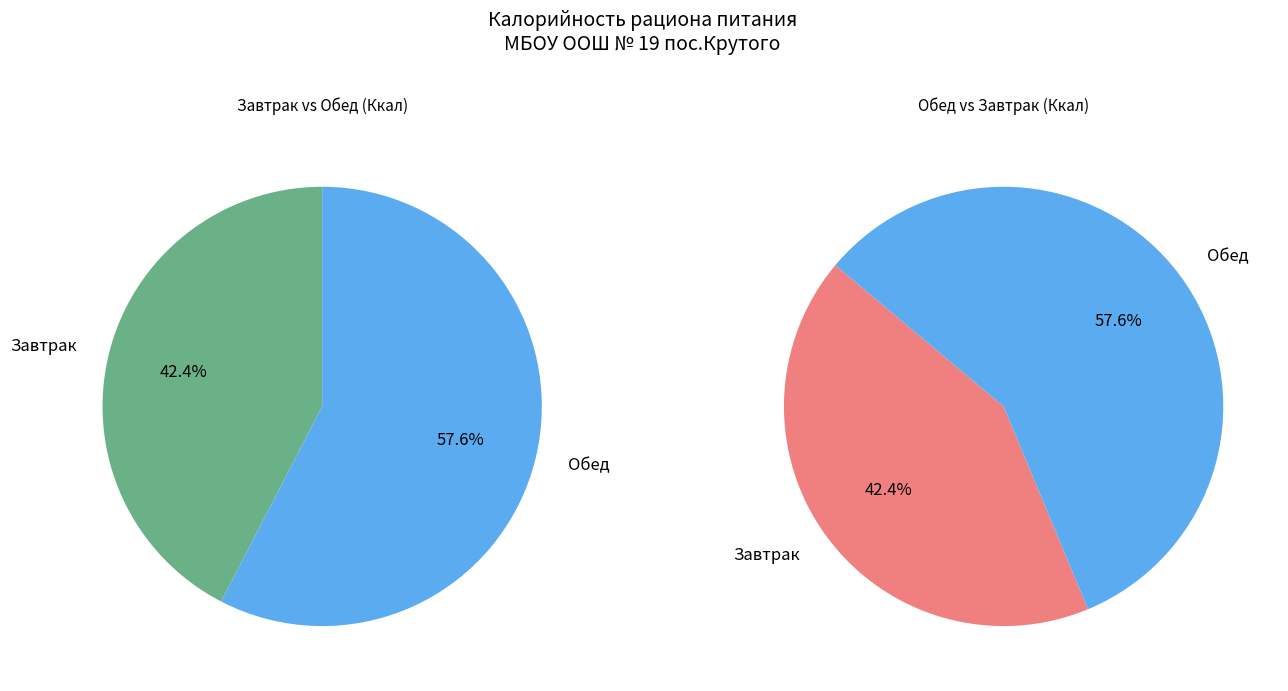

Which category accounts for the majority?

Обед